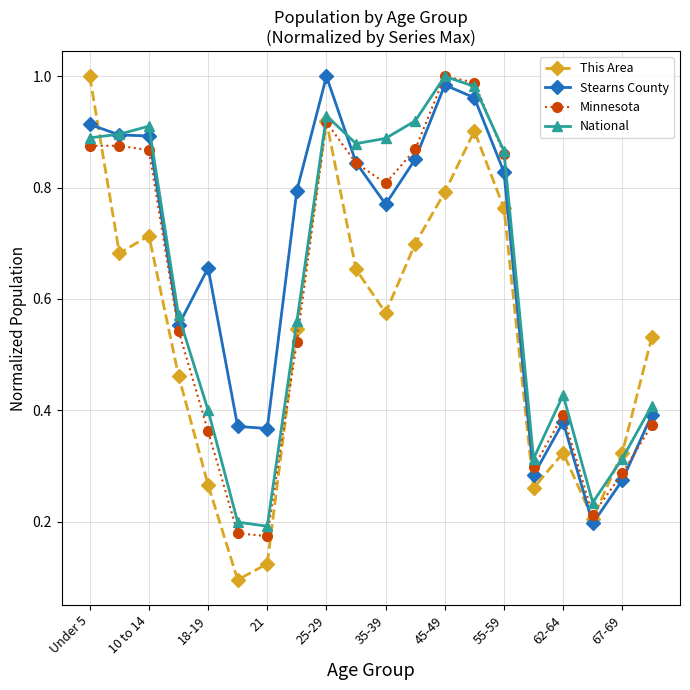

Which series has the largest range (max minus min)?

This Area